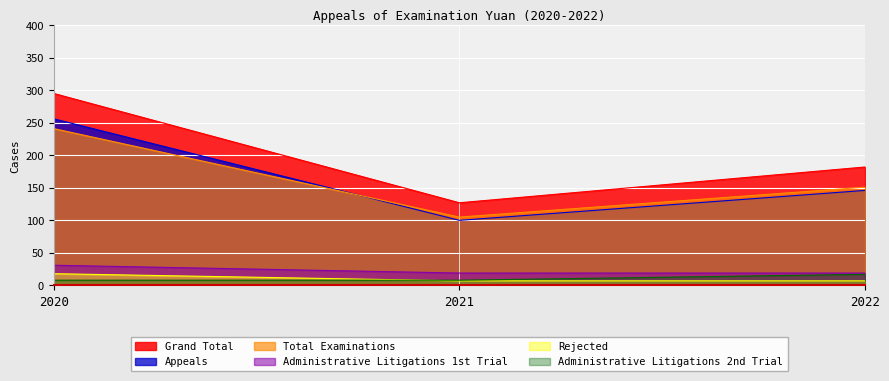

The value of Rejected at 2022 is 7. True or false?

True